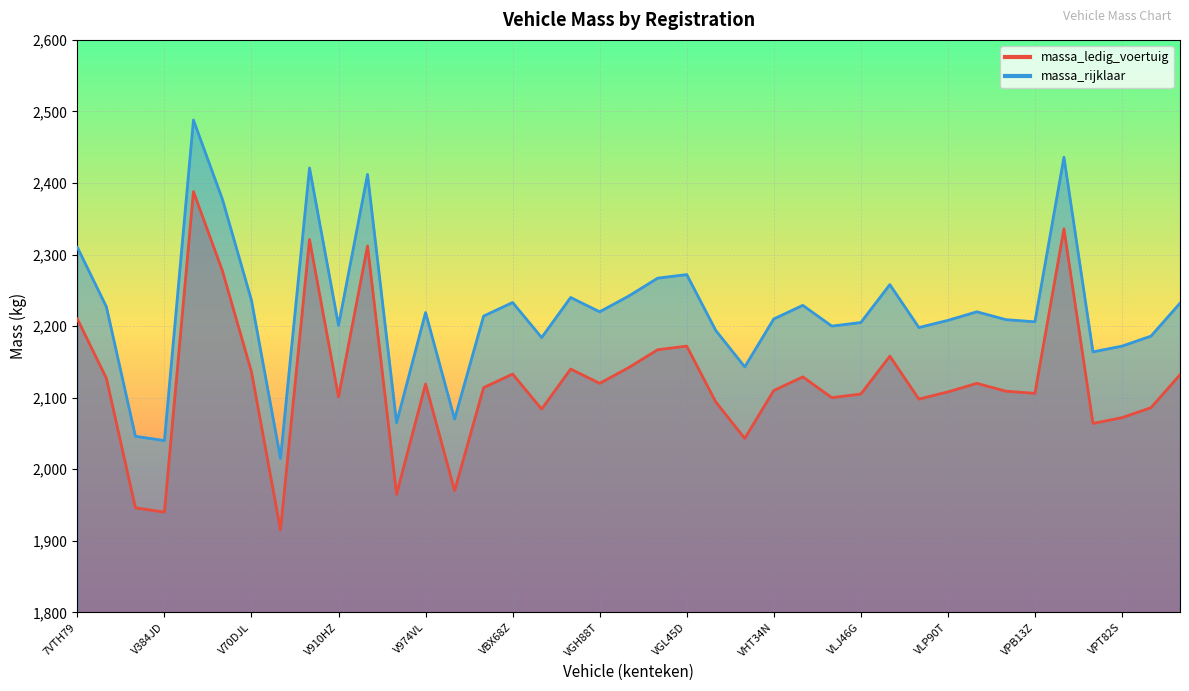

List the labels in order of massa_ledig_voertuig value, largest first.

V454LR, VPB20Z, V733TJ, V923ZJ, V500NX, 7VTH79, VGL45D, VGL41P, VLL84L, VGJ78J, VFN28L, V70DJL, VBX68Z, VRR18G, VJF28R, V104XB, VGH88T, VND80P, V974VL, VBJ91N, VHT34N, VNF54K, VLP90T, VPB13Z, VLJ46G, V910HZ, VKD72D, VLP05N, VHF68T, VRL34R, VDN77D, VPT82S, VPL63J, VHH99L, V983JG, V929NJ, V223LT, V384JD, V732LL